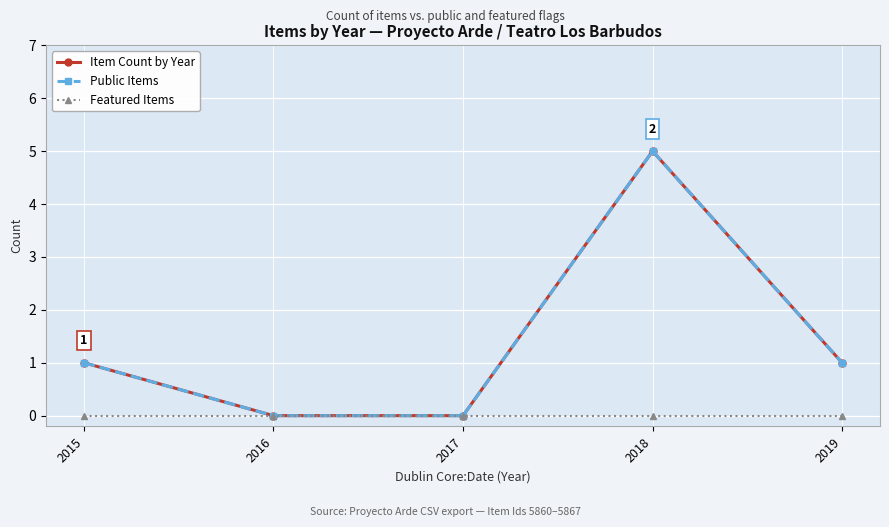

Is this an area chart (filled region under the line)?

No